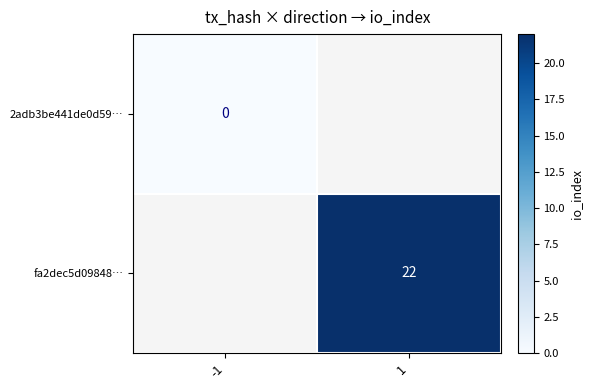

Where is 2adb3be441de0d59… nearest to the value 0?

-1